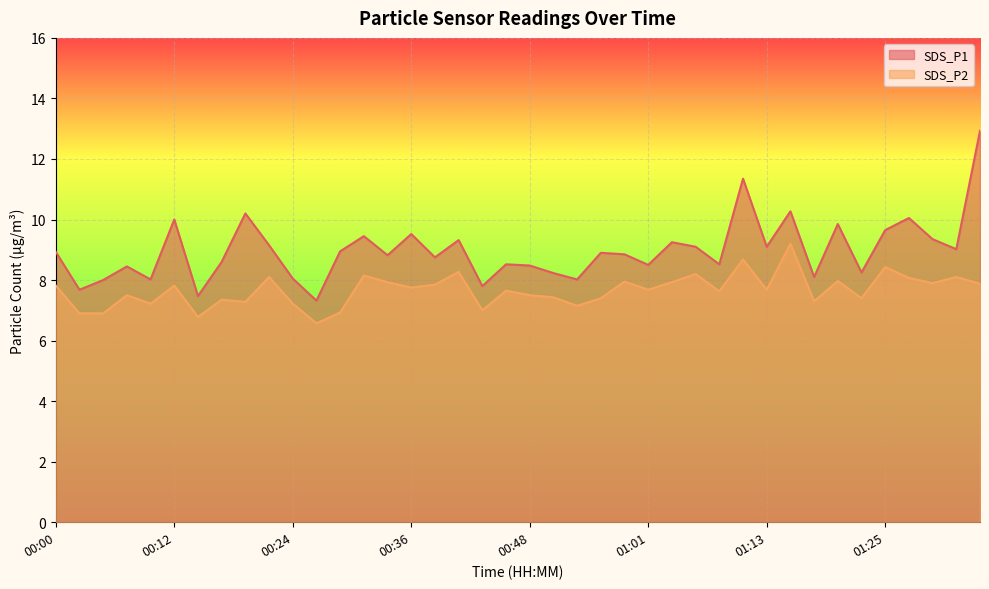

List the series in order of their overall mean, lowest first.

SDS_P2, SDS_P1